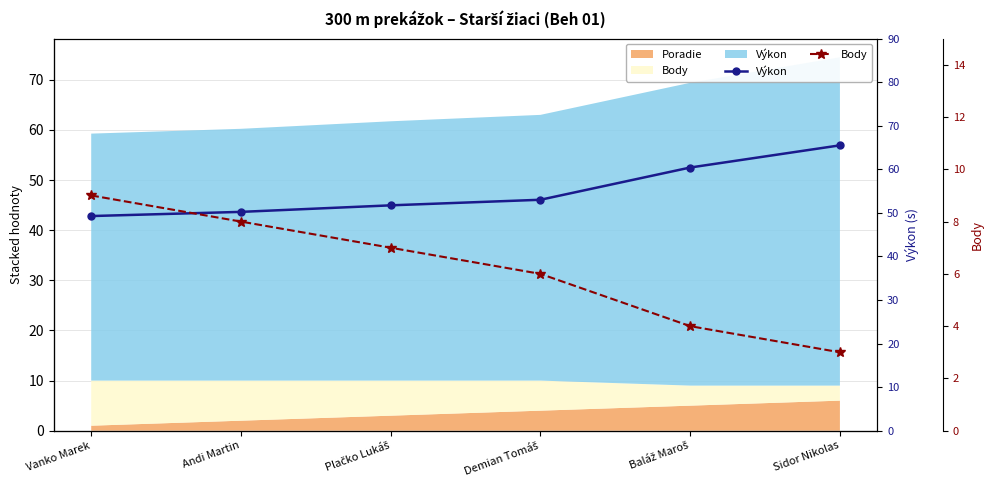

True or false: Výkon has more than 2 points higher than both neighbors.

False